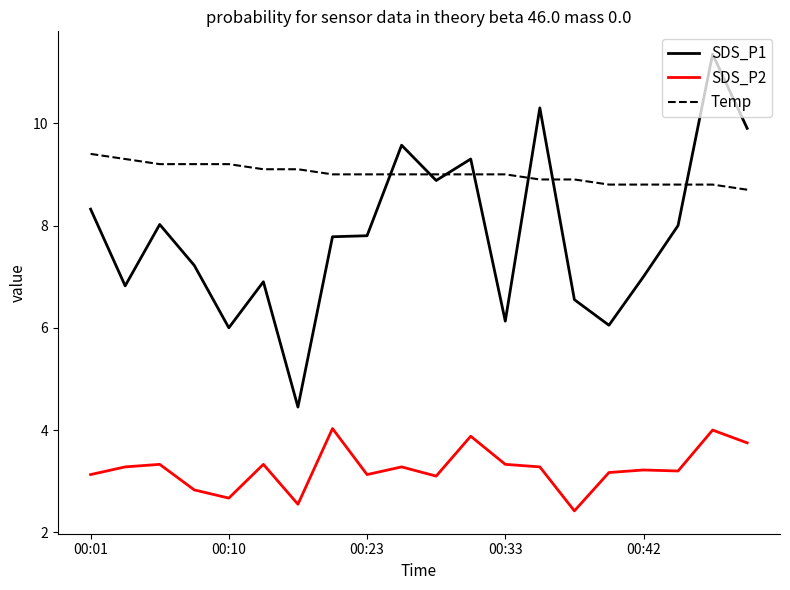

Rank the series by their maximum value, from highest to lowest.

SDS_P1, Temp, SDS_P2